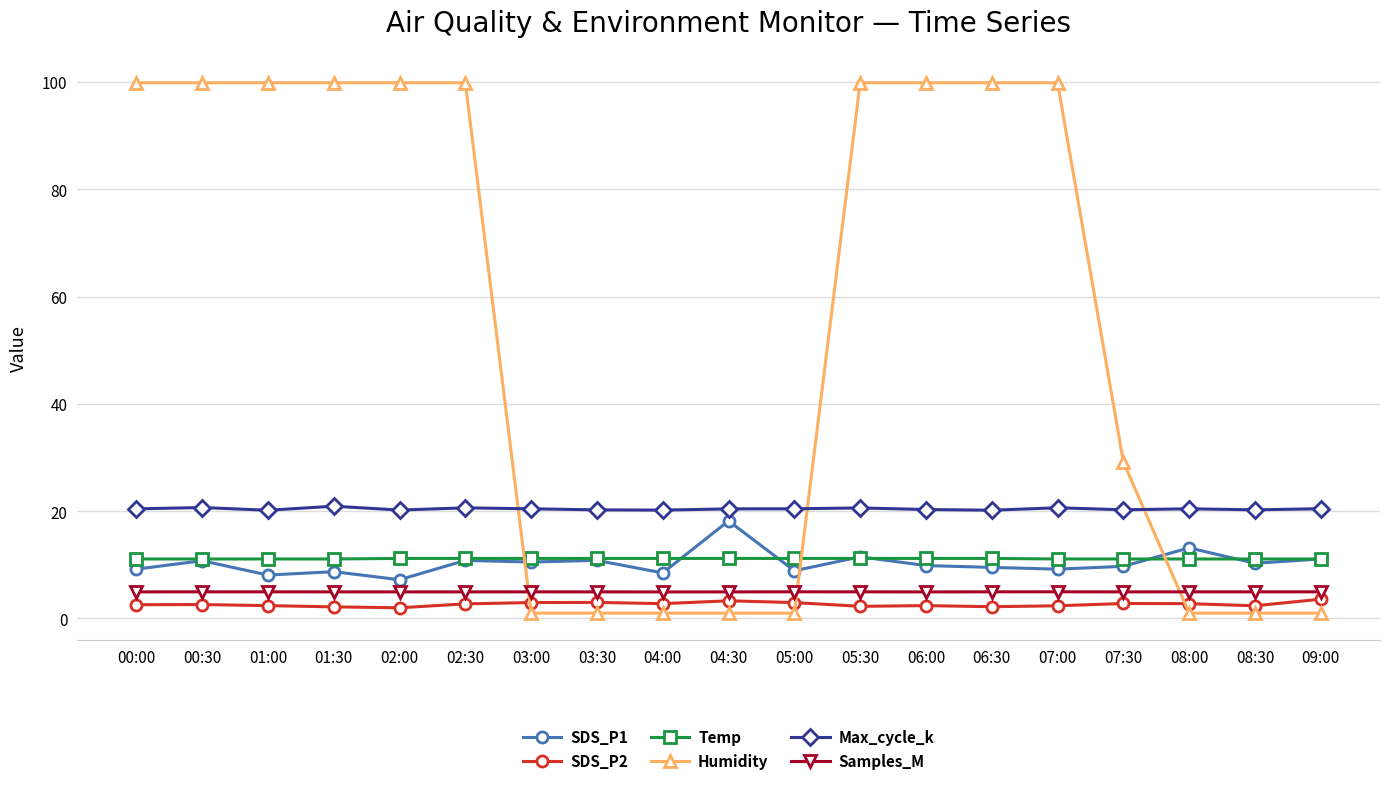

What is the maximum value for SDS_P1?

18.2